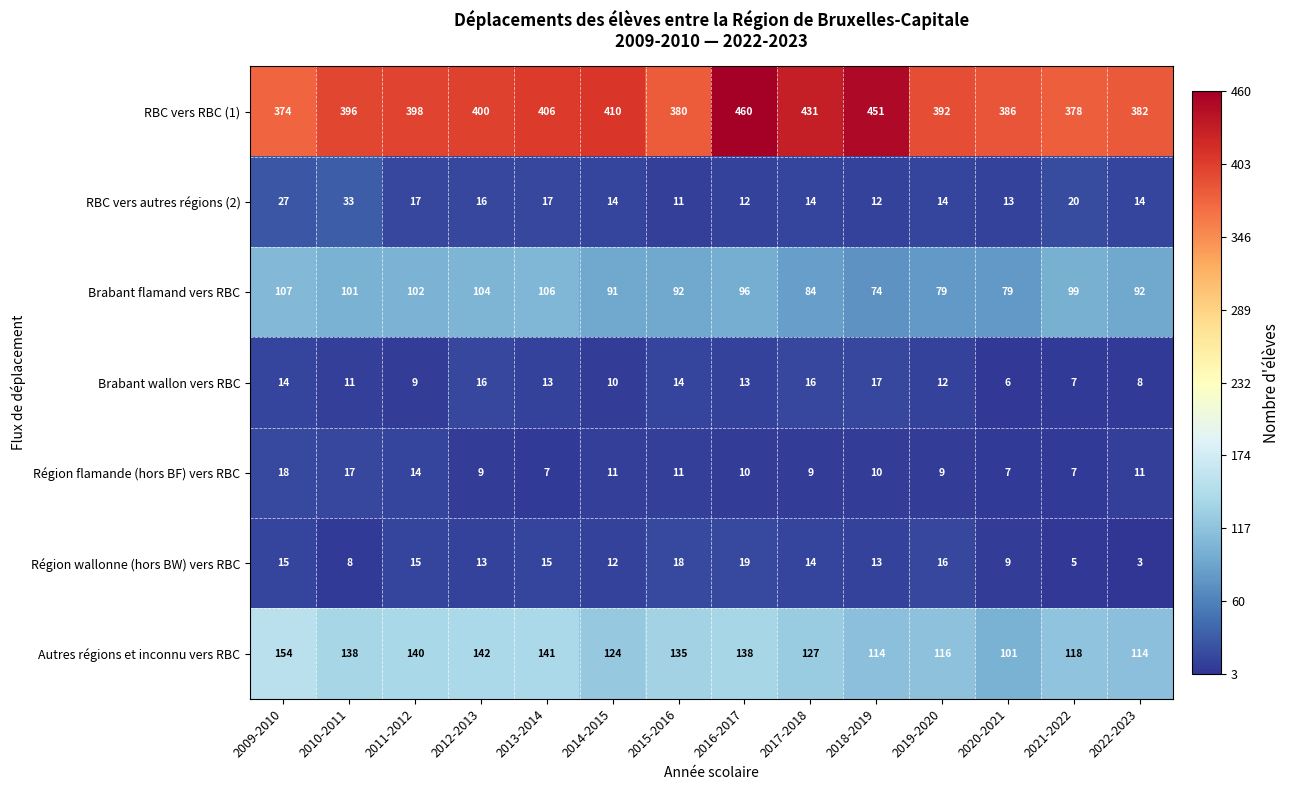

At which category is the sum across all series the highest?

2016-2017